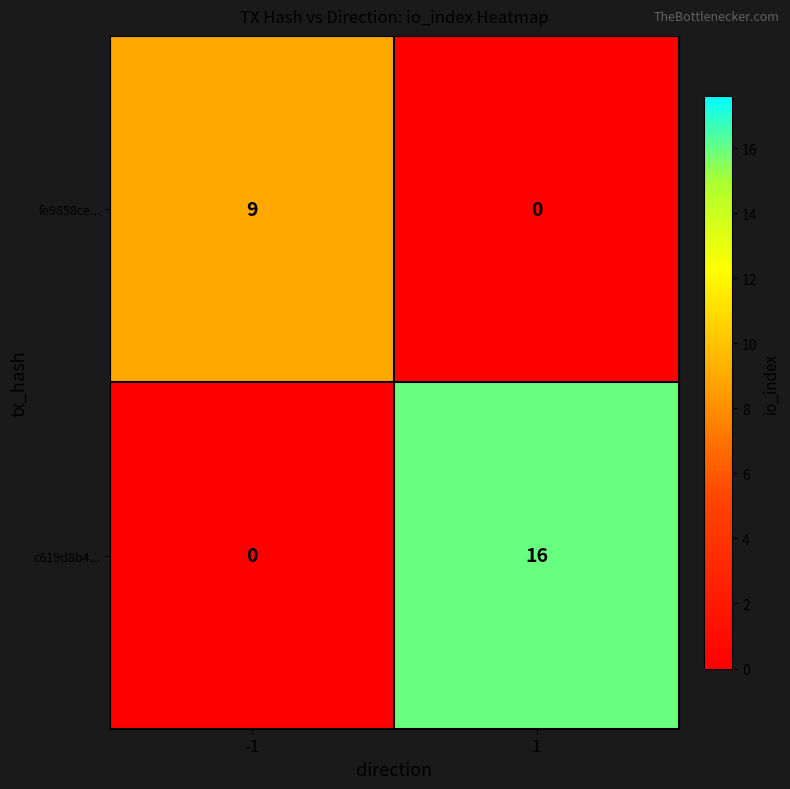

Reading right to left, list all the values displayed in this chart.

fe9858ce...: 1=0	-1=9
c619d8b4...: 1=16	-1=0